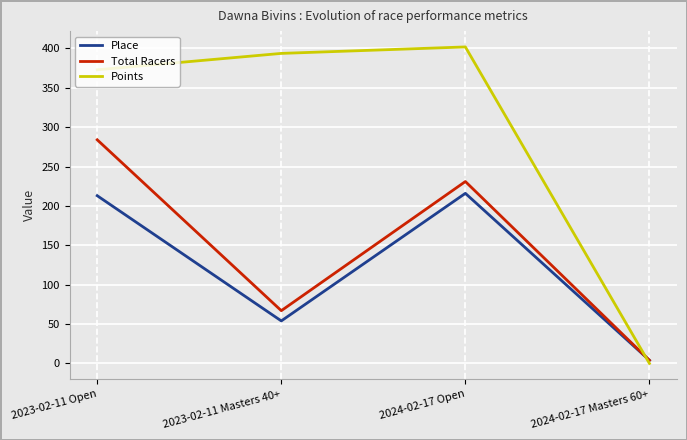

True or false: Points and Total Racers intersect in this chart.

True